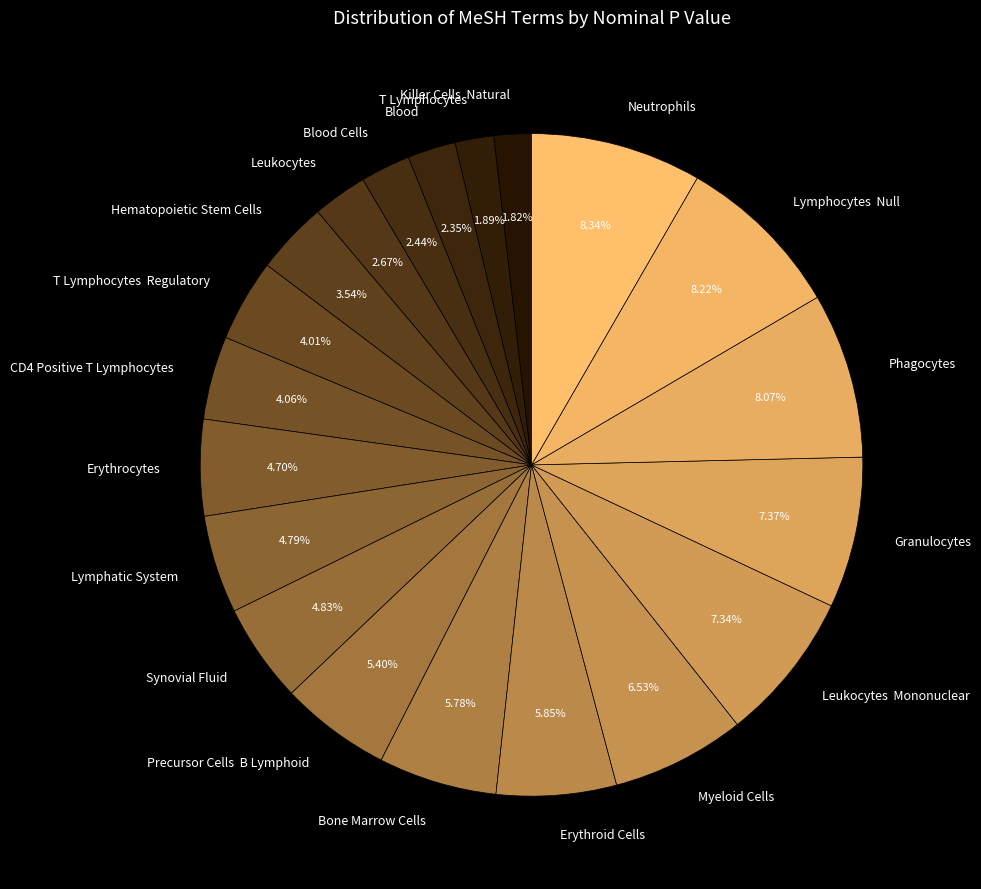

Between Leukocytes and Synovial Fluid, which is larger?

Synovial Fluid